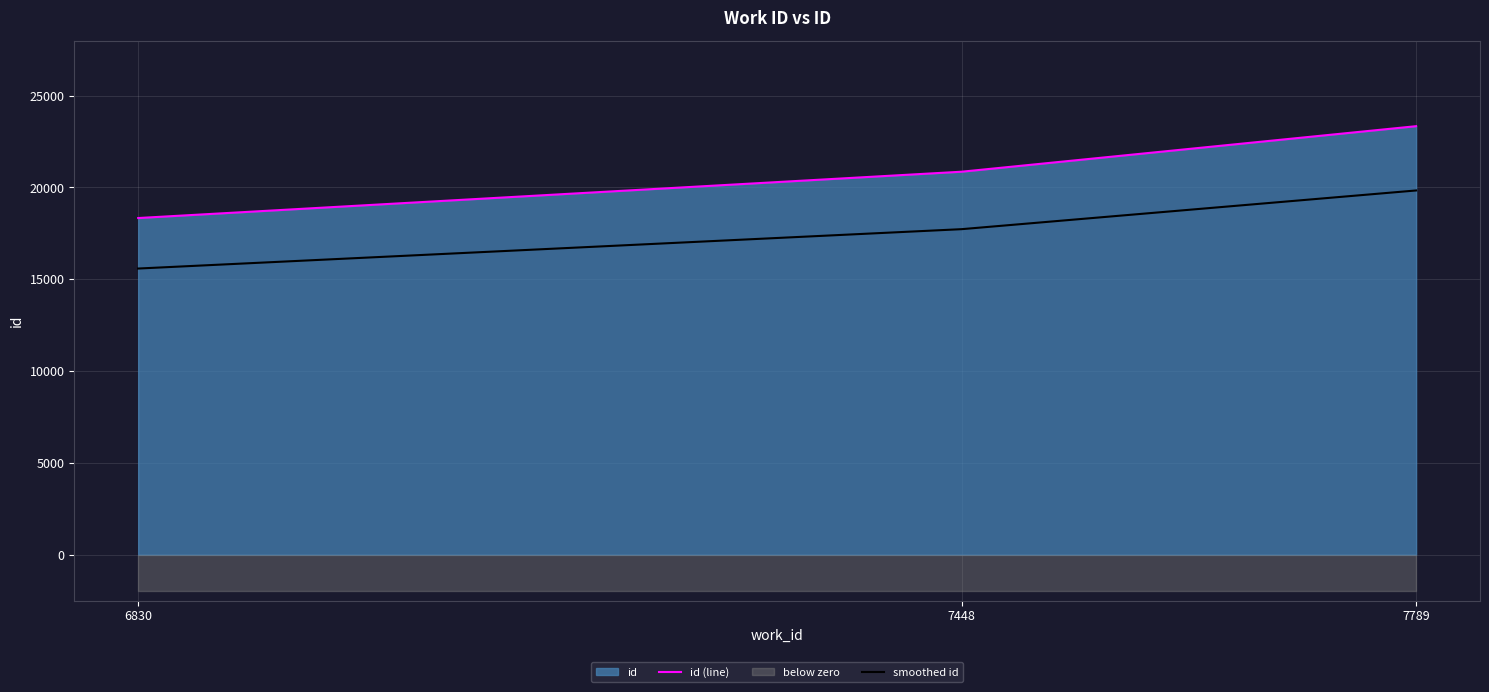

At how many categories does at least one series exceed 18990?

2